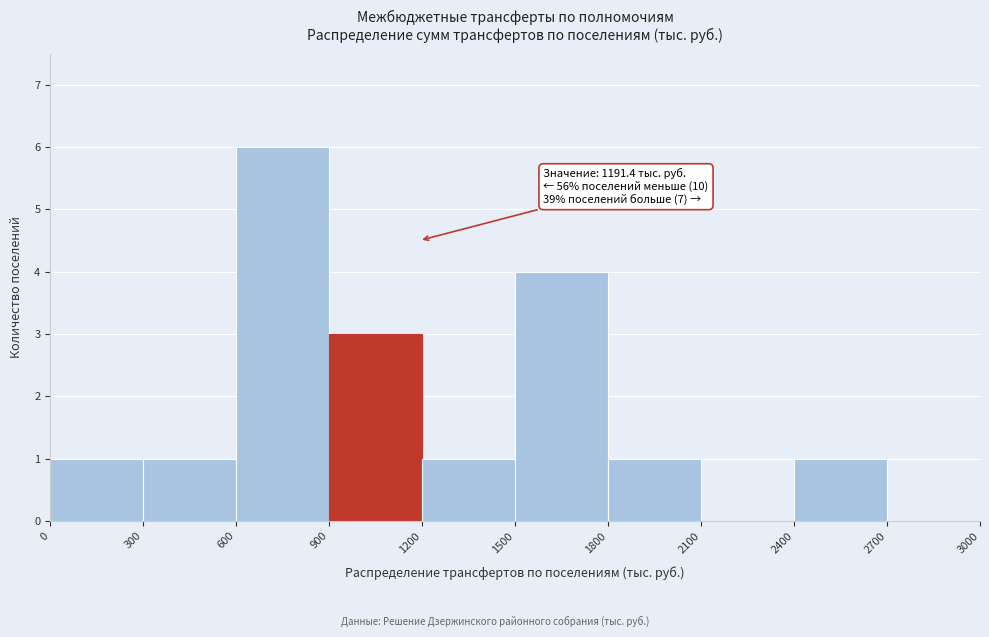

Over which range of the x-axis is the bar tallest?

600 to 900